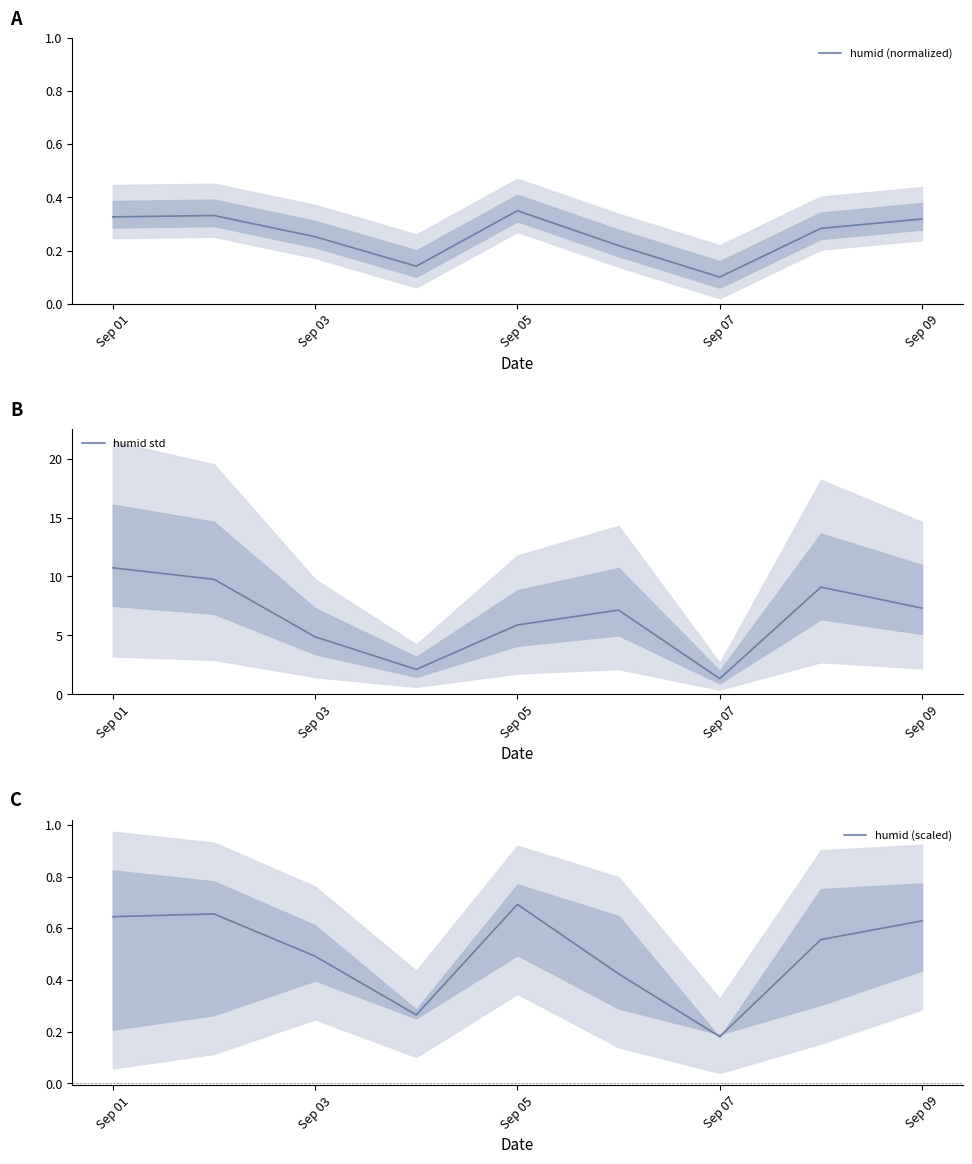

Count the number of data series in this chart.

3